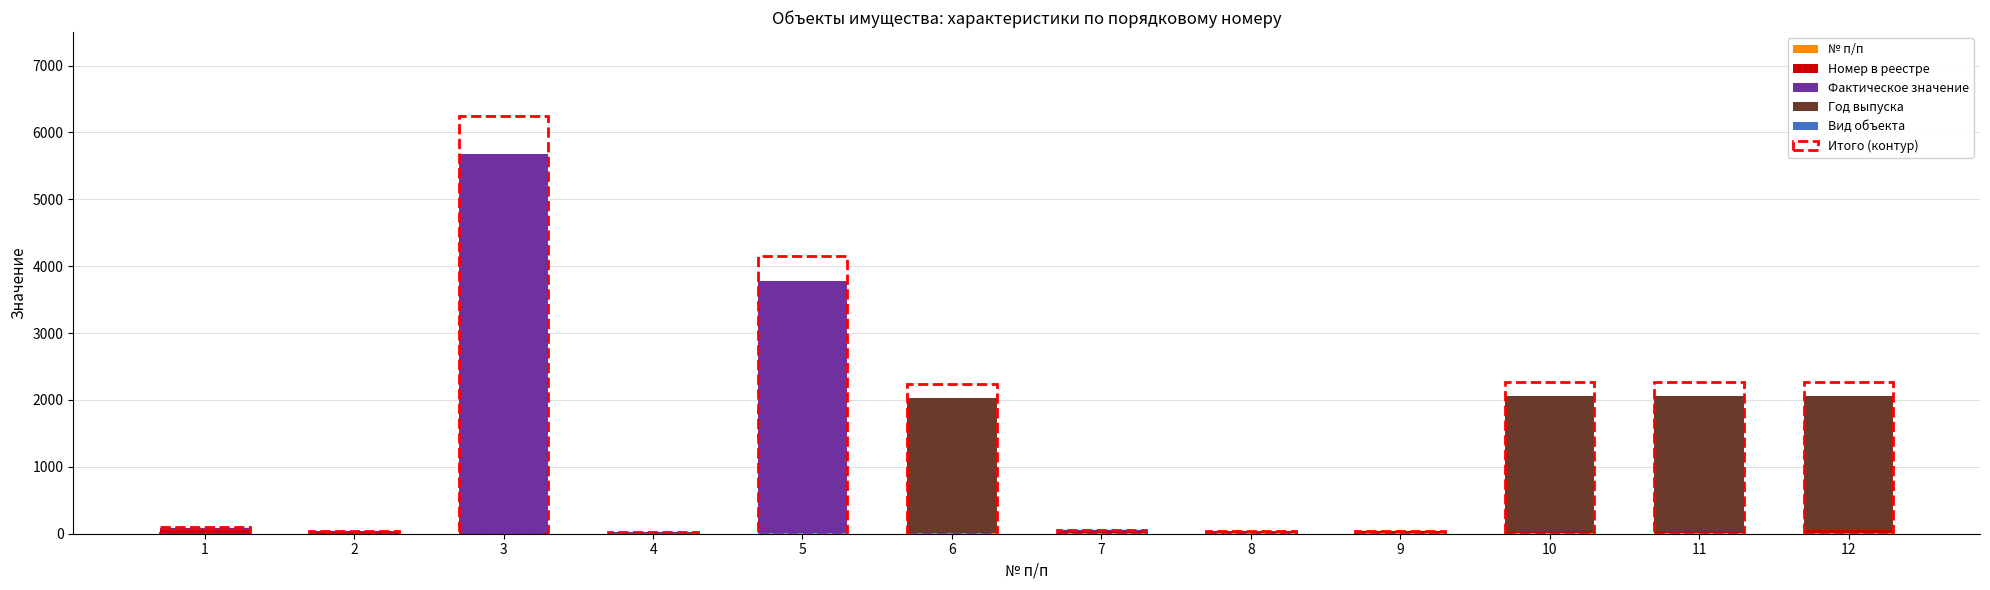

At which category is the sum across all series the highest?

3